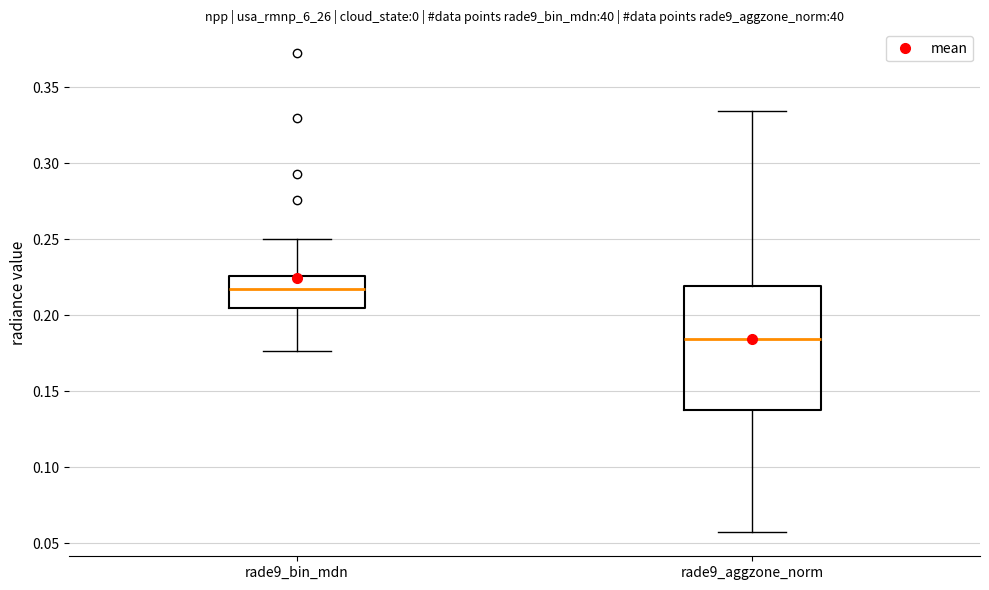

Which box's median line is the highest?

rade9_bin_mdn